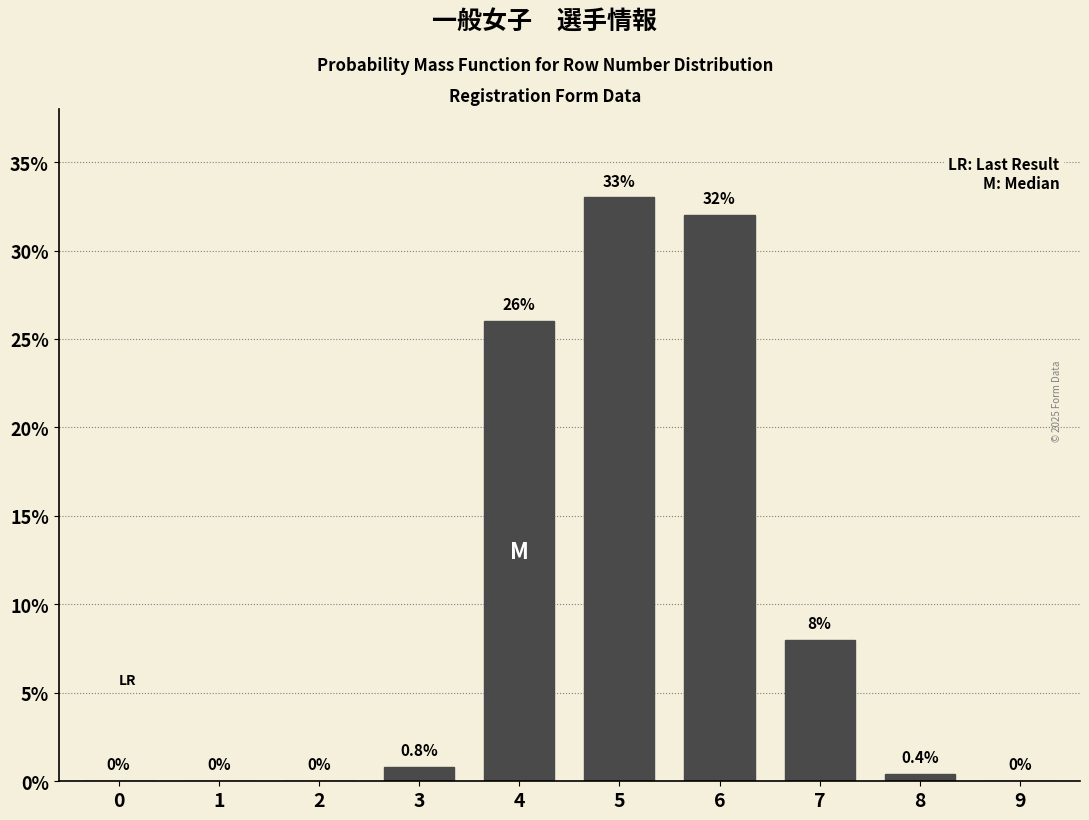

Reading right to left, what are all the values shown in this chart?

9=0.0	8=0.4	7=8.0	6=32.0	5=33.0	4=26.0	3=0.8	2=0.0	1=0.0	0=0.0